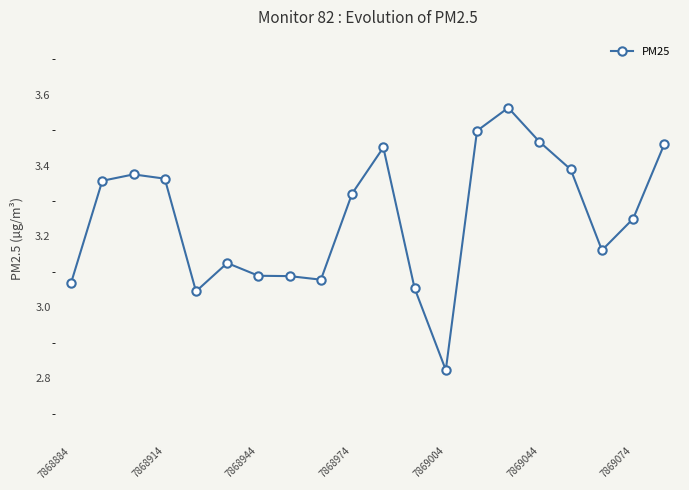

How many data points are above 3?

19